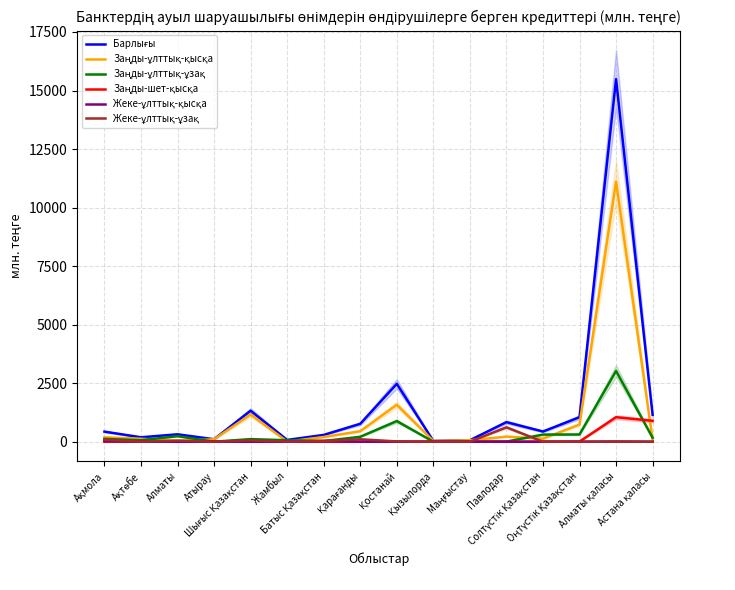

True or false: Заңды-ұлттық-қысқа and Жеке-ұлттық-қысқа cross at least once.

False